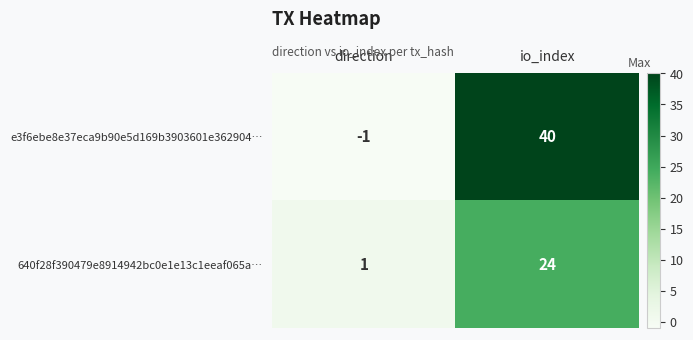

Is it true that e3f6ebe8e37eca9b90e5d169b3903601e362904… equals 0 at direction?

False